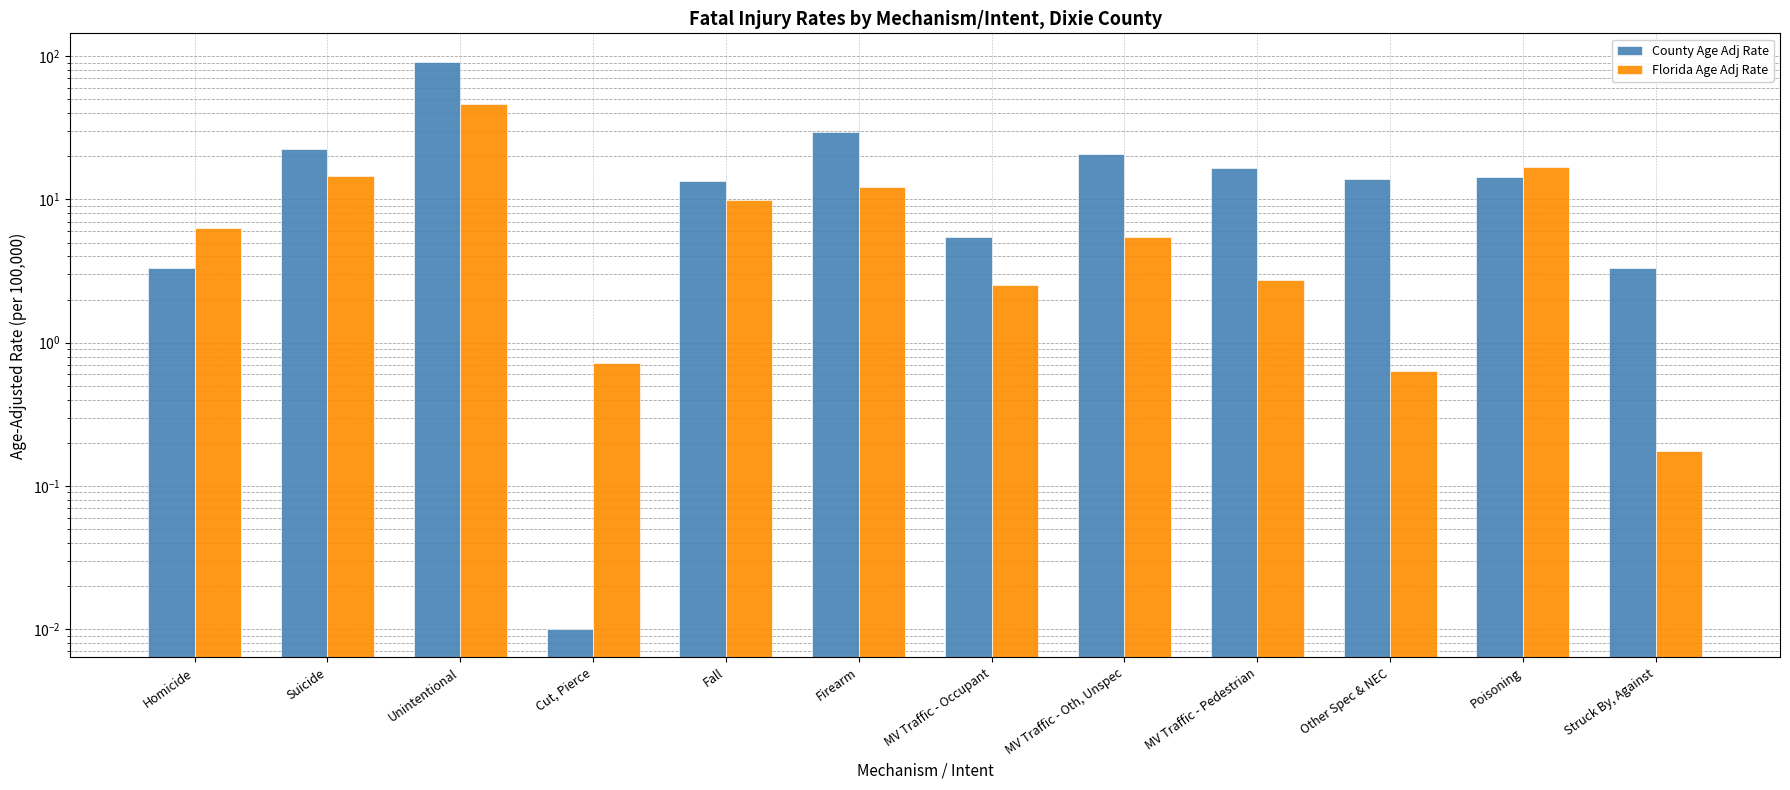

What is the highest value of the County Age Adj Rate series?

91.6